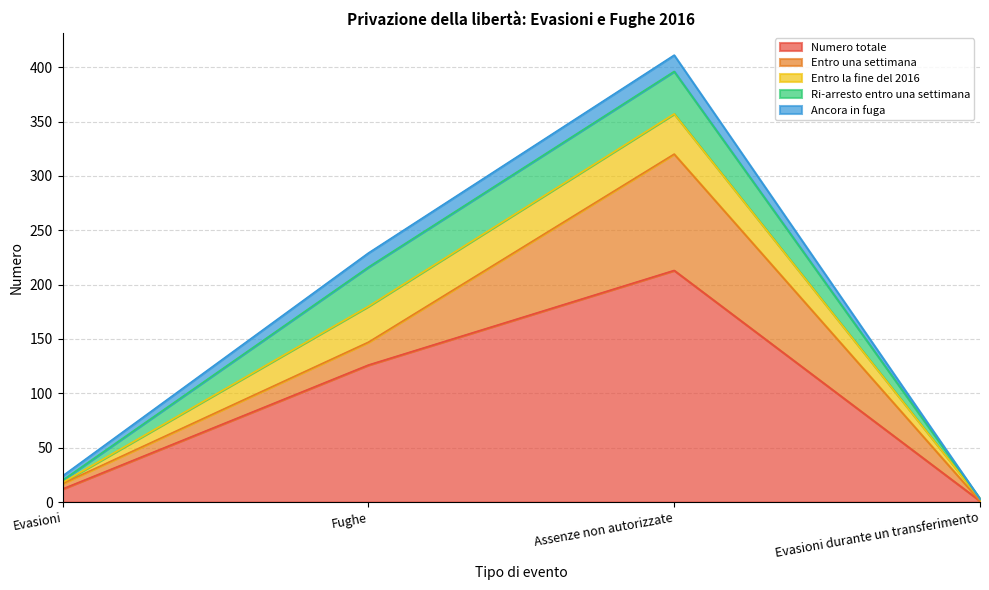

True or false: Numero totale and Ri-arresto entro una settimana intersect in this chart.

False